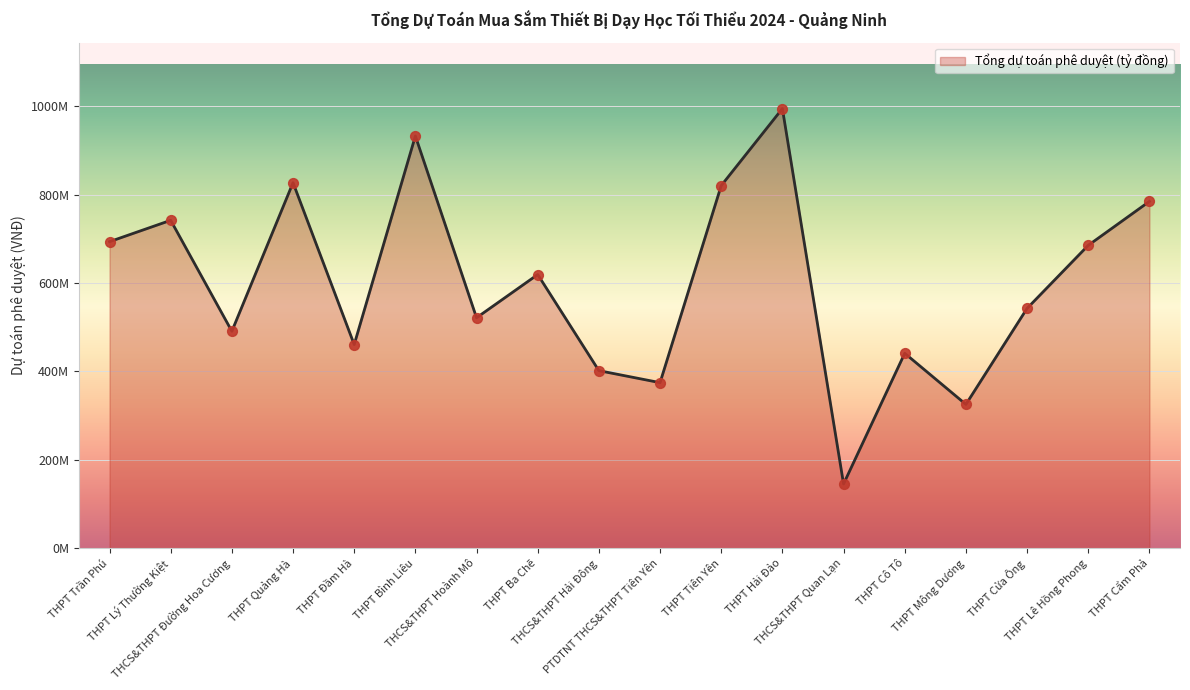

Which has a higher value, THPT Cô Tô or THCS&THPT Đường Hoa Cương?

THCS&THPT Đường Hoa Cương